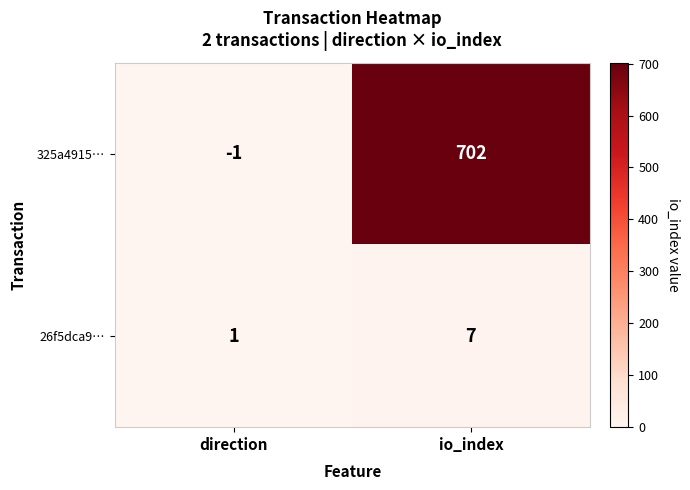

Reading right to left, extract all data points from this chart.

325a4915…: 702	-1
26f5dca9…: 7	1